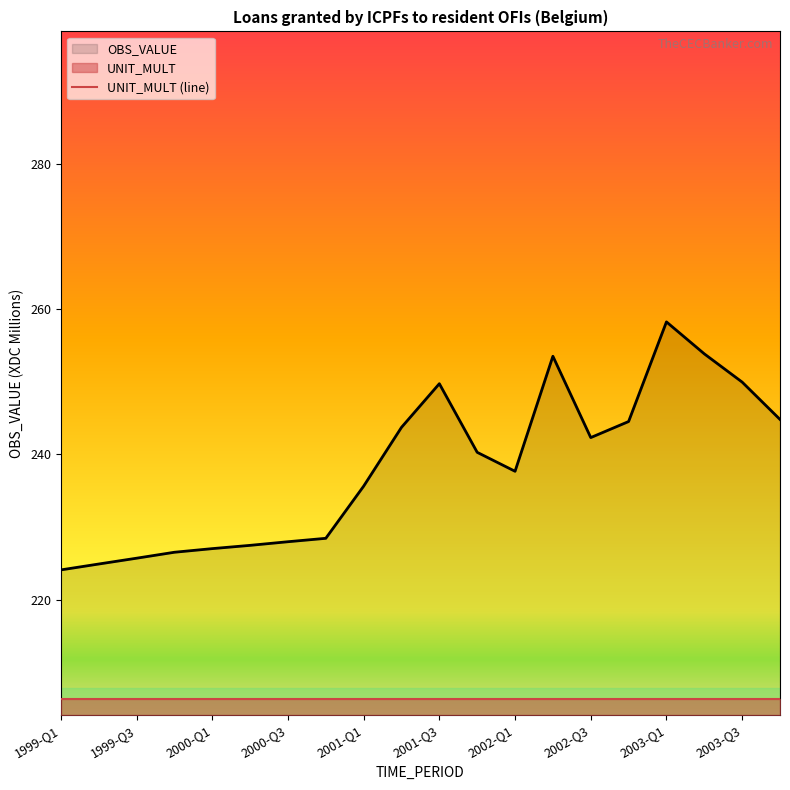

Rank the categories by value from lowest to highest.

1999-Q1, 1999-Q2, 1999-Q3, 1999-Q4, 2000-Q1, 2000-Q2, 2000-Q3, 2000-Q4, 2001-Q1, 2002-Q1, 2001-Q4, 2002-Q3, 2001-Q2, 2002-Q4, 2003-Q4, 2001-Q3, 2003-Q3, 2002-Q2, 2003-Q2, 2003-Q1